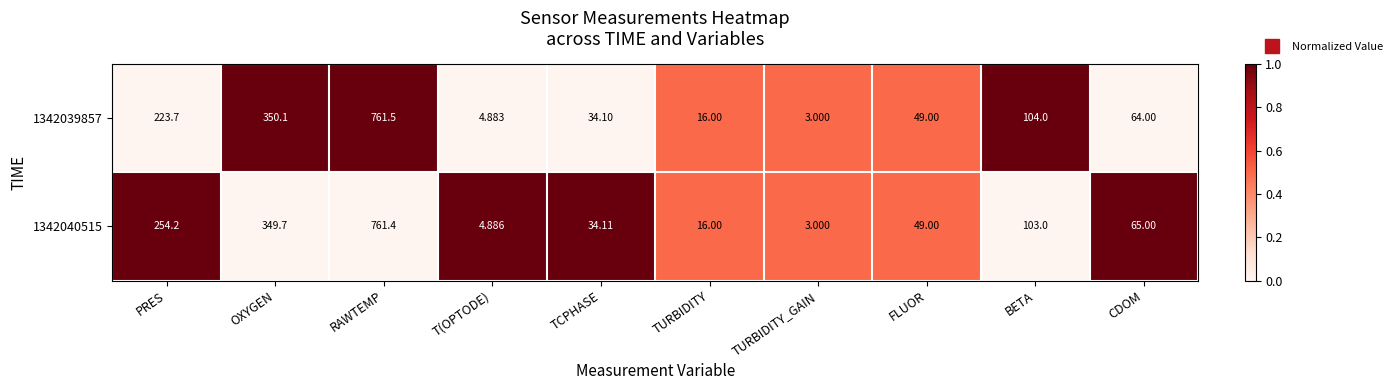

At which label is 1342040515 closest to 382?

OXYGEN